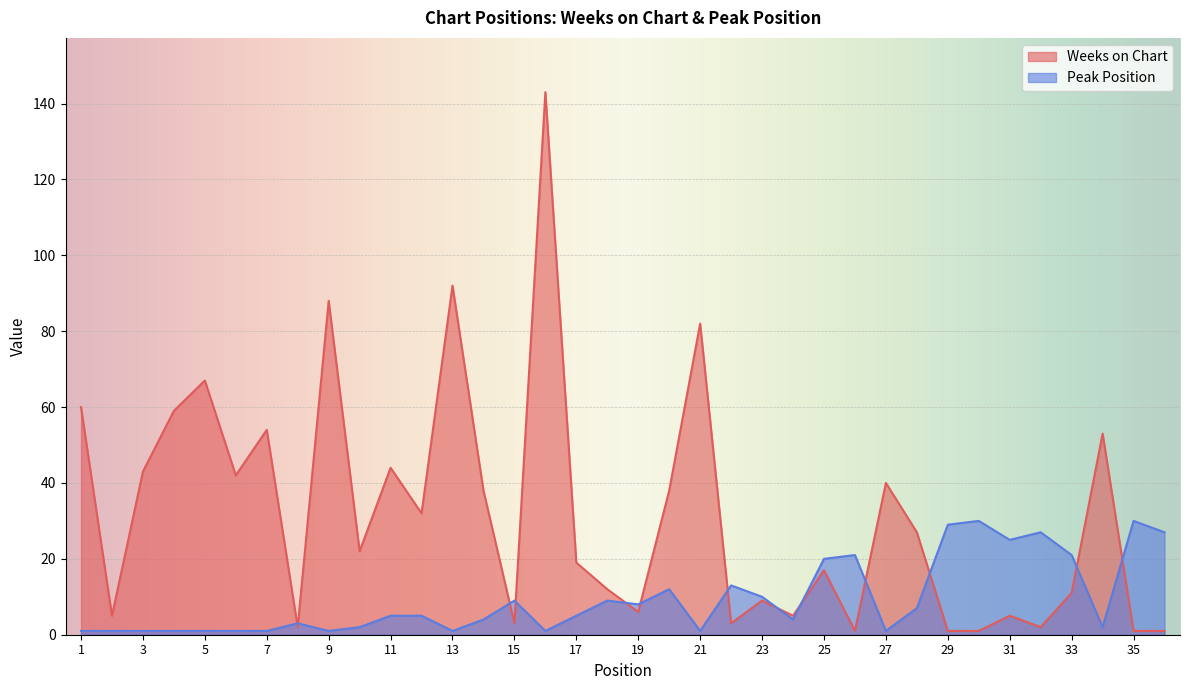

At which category does Peak Position reach its first local peak?

8